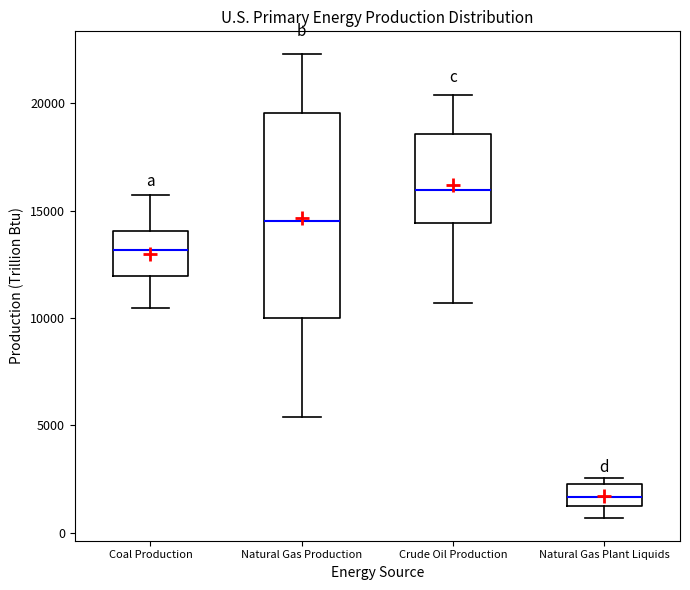

Which box is the tallest, from its lower edge to its upper edge?

Natural Gas Production